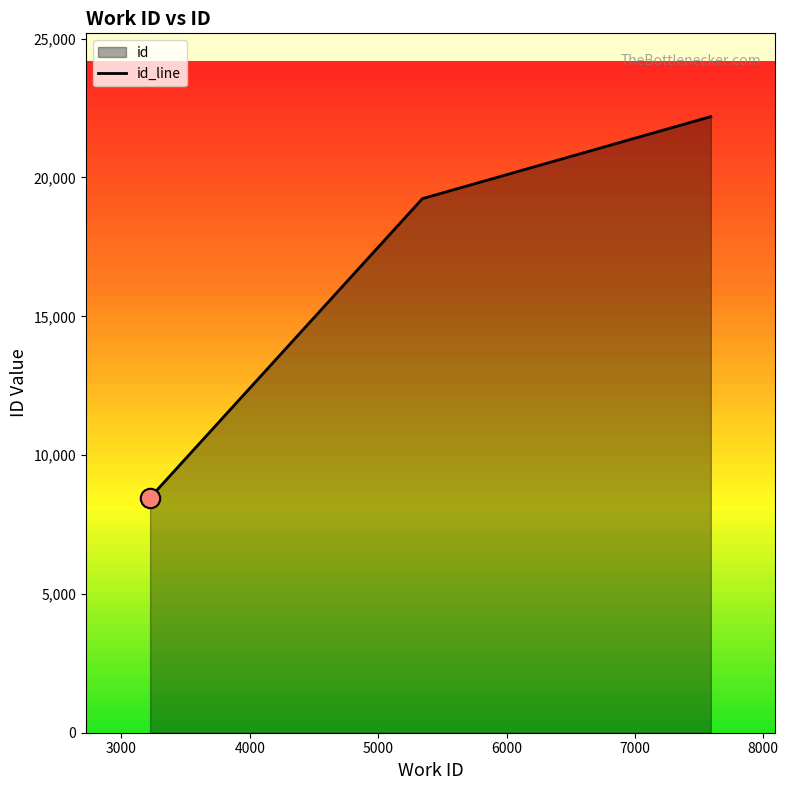

The value at 5345 is 19239. True or false?

True